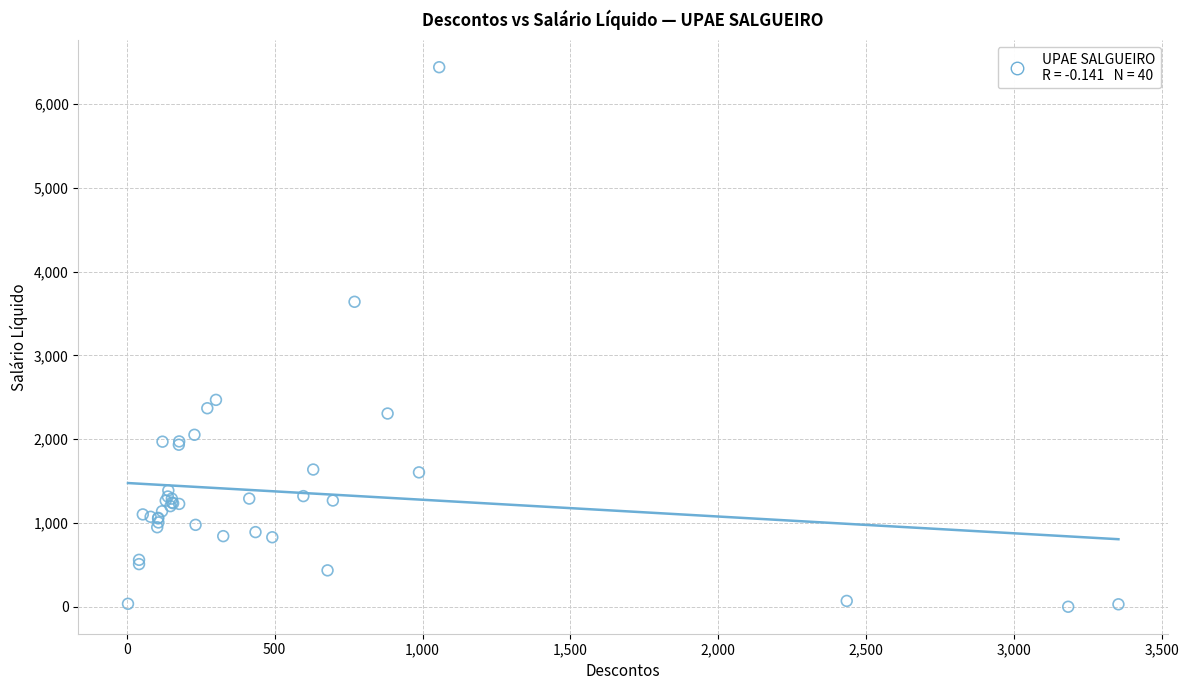

What Y value in the scatter plot is closest to 3220?

3640.1